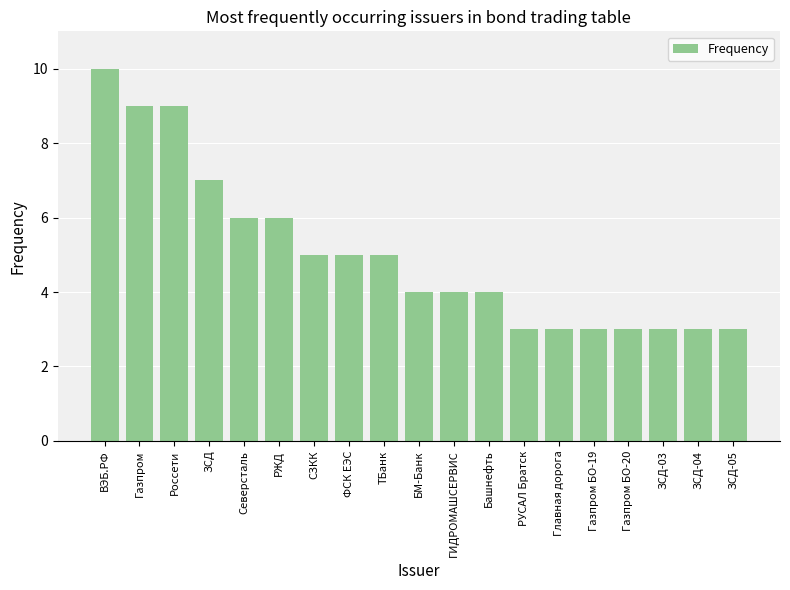

What is the ratio of the value at Газпром to the value at РУСАЛ Братск?

3.0